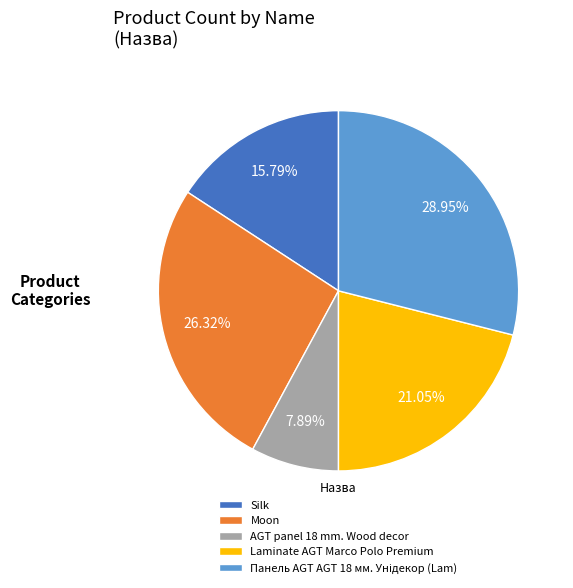

Between AGT panel 18 mm. Wood decor and Laminate AGT Marco Polo Premium, which is larger?

Laminate AGT Marco Polo Premium